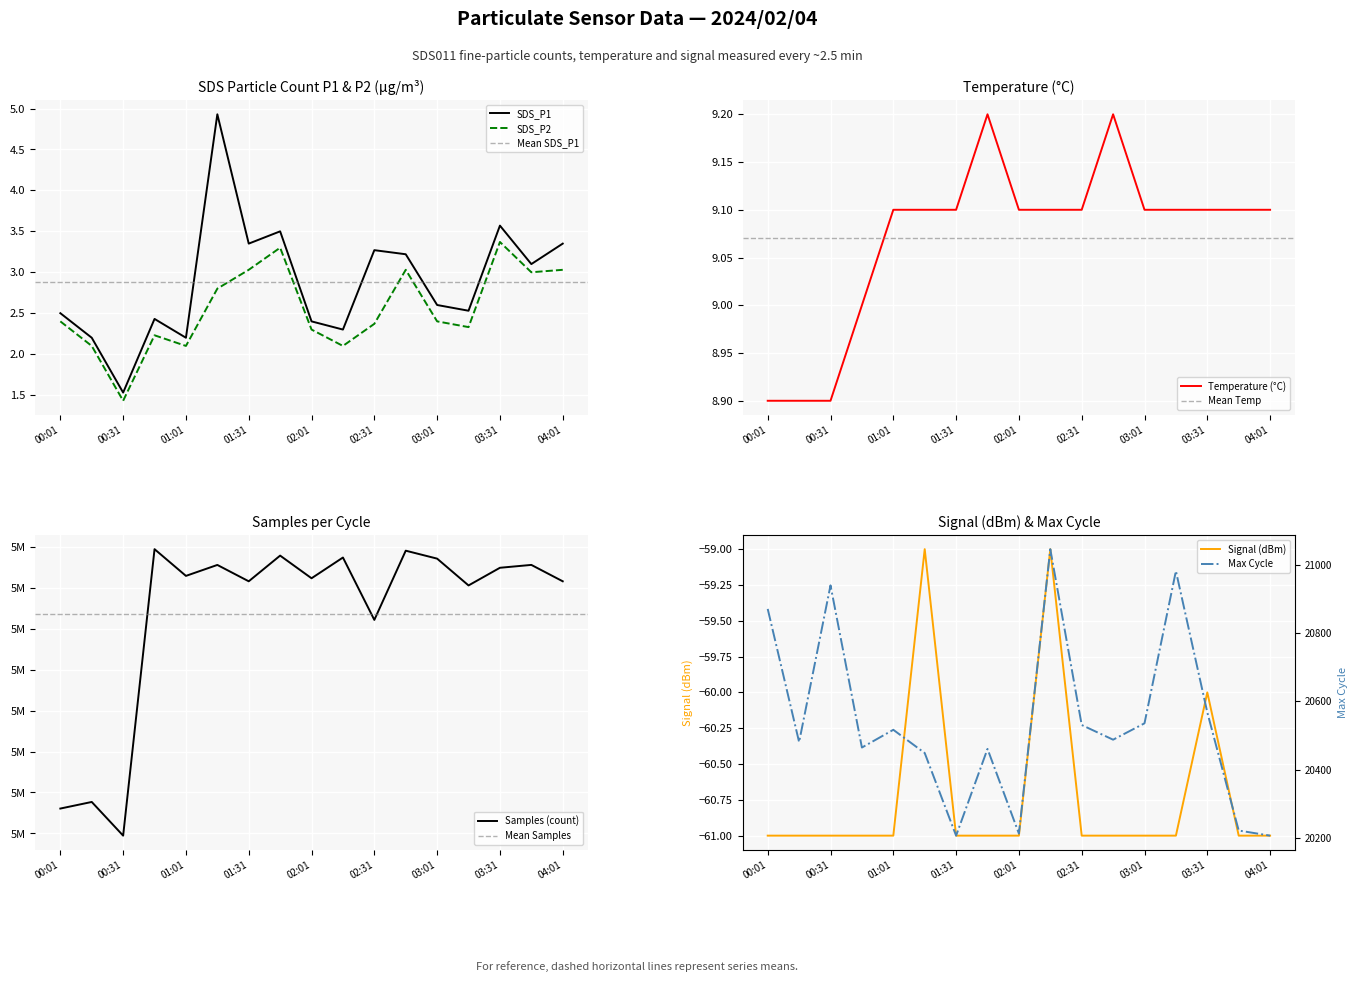

What is the minimum value shown in the chart?

-61.0